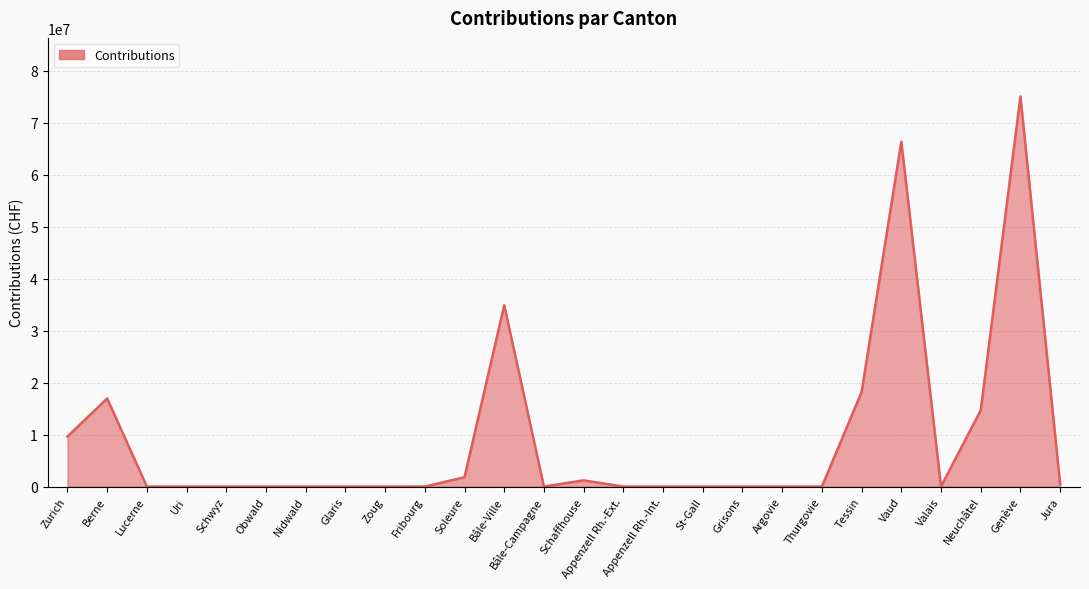

What is the difference between the maximum and second lowest values?

75103195.5